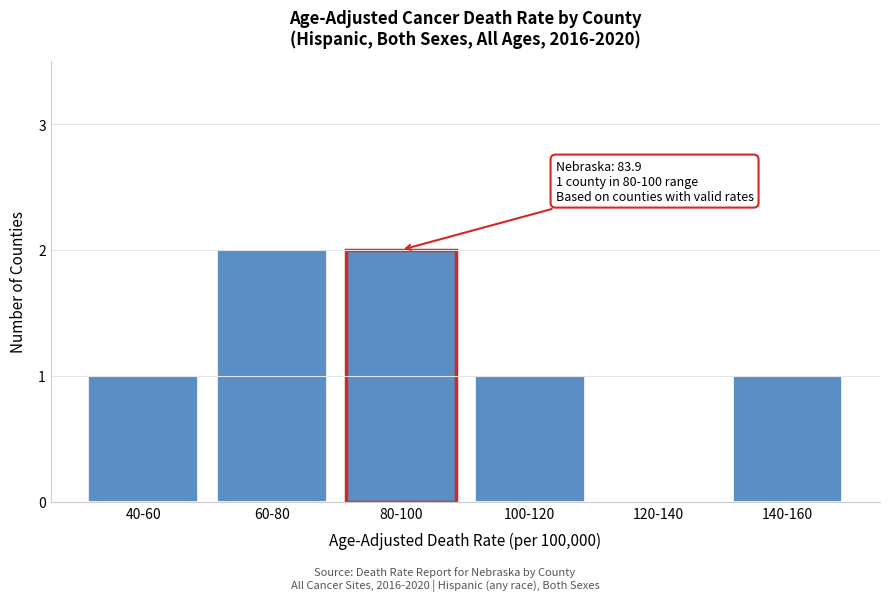

Reading right to left, transcribe all the data shown in this chart.

140-160=1	120-140=0	100-120=1	80-100=2	60-80=2	40-60=1